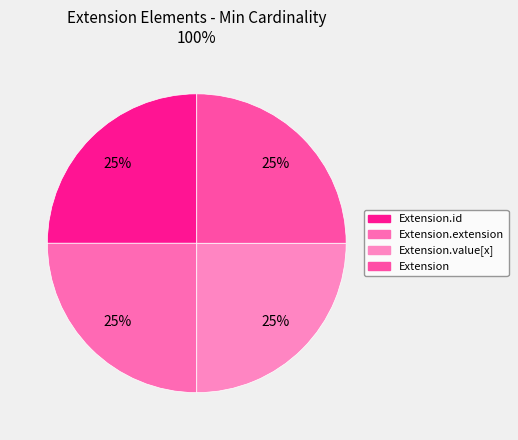

Is there any slice that represents more than half of the pie?

No